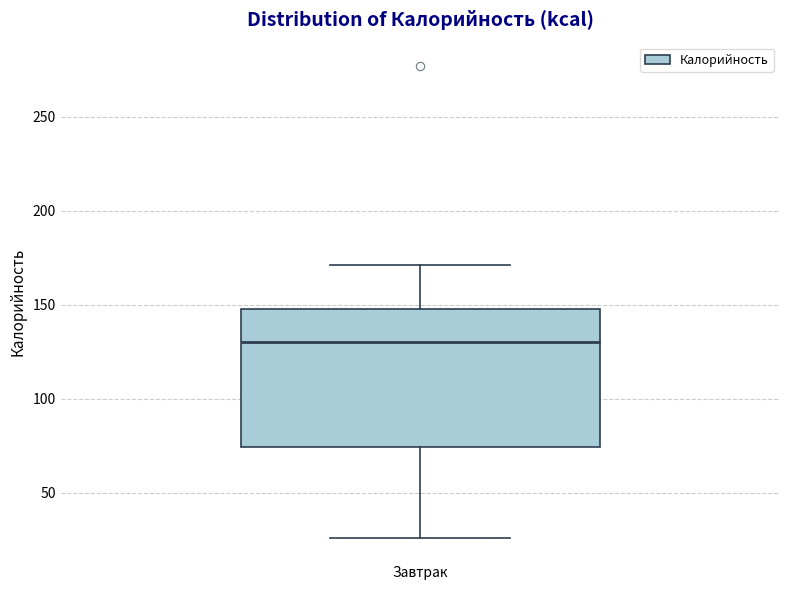

Transcribe this box plot: give where the median line is, the range the box spans, and where the two whiskers end, as read against the y-axis. The values are not printed on the chart, so give them approximately, as read against the axis.

median 130, box 75 to 150, whiskers 25 to 170